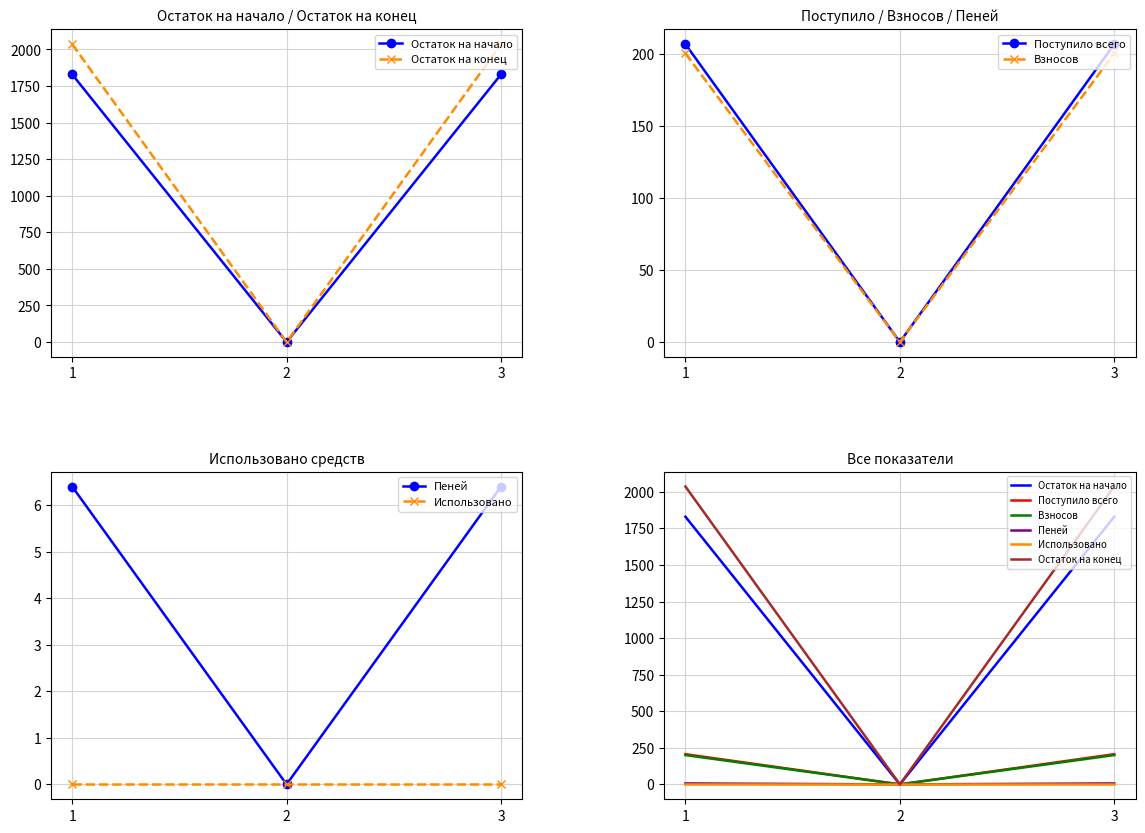

List the labels in order of Остаток на конец value, smallest first.

2, 1, 3